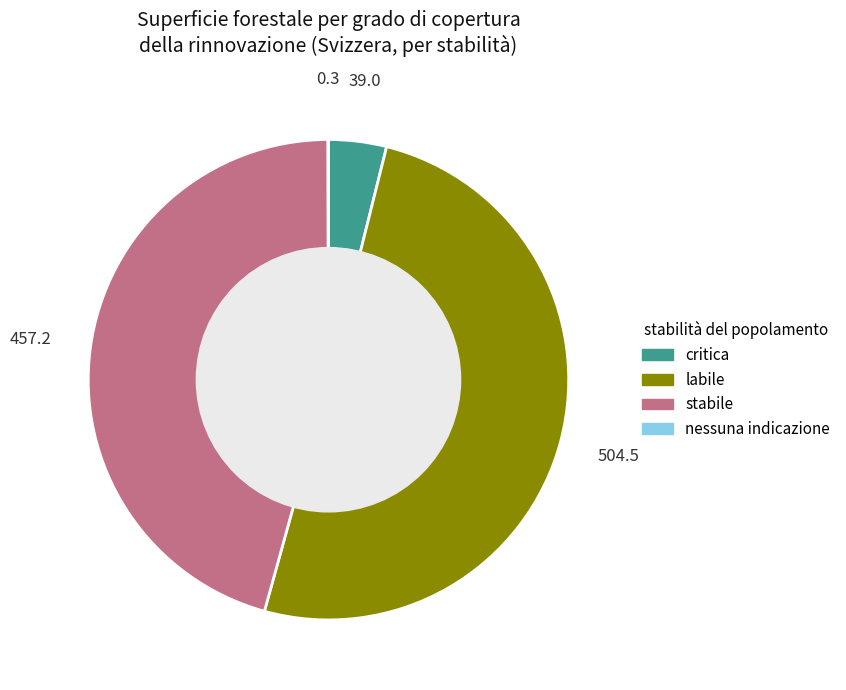

The critica slice represents 4% of the pie. True or false?

True